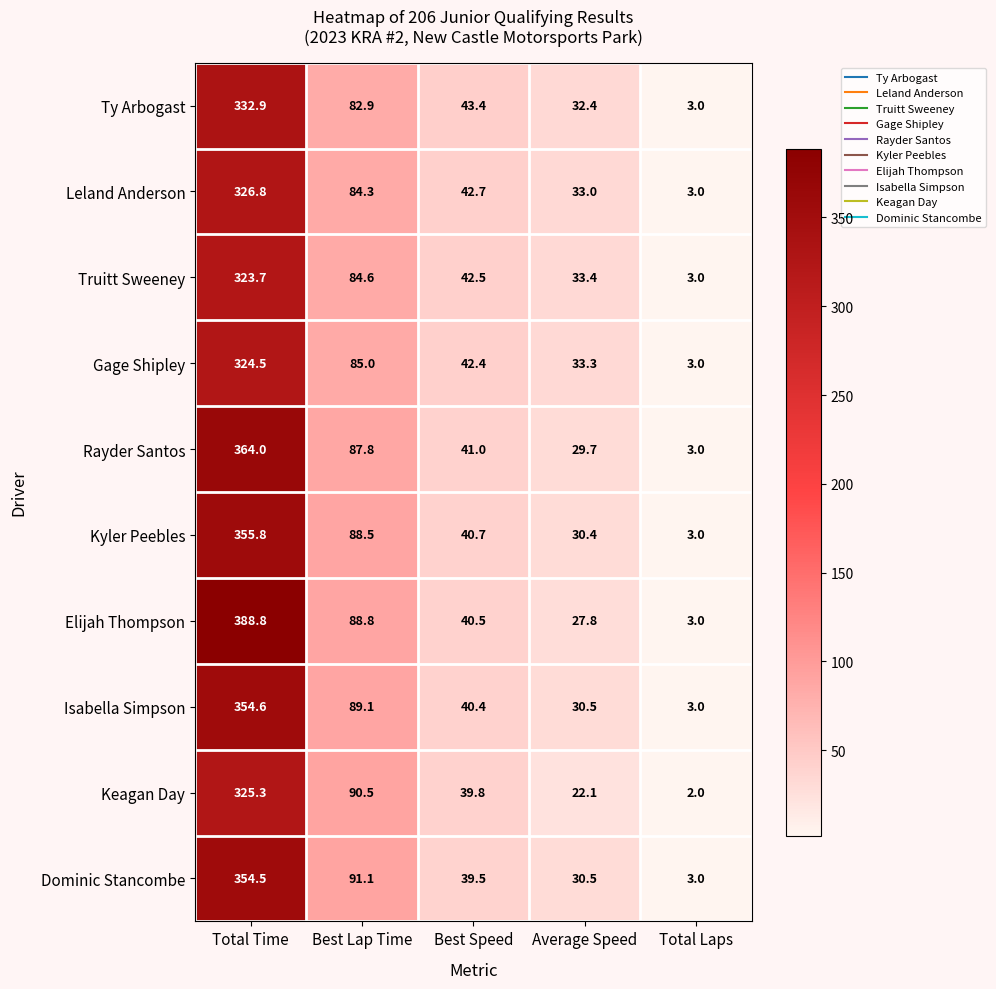

At which category is the sum across all series the highest?

Total Time